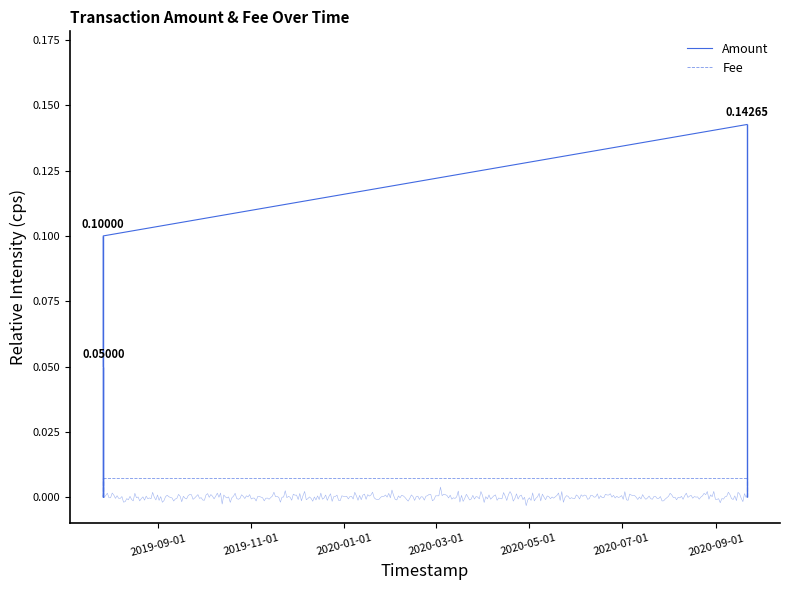

The Amount series shows 0.1 at 2020-01-01. True or false?

False